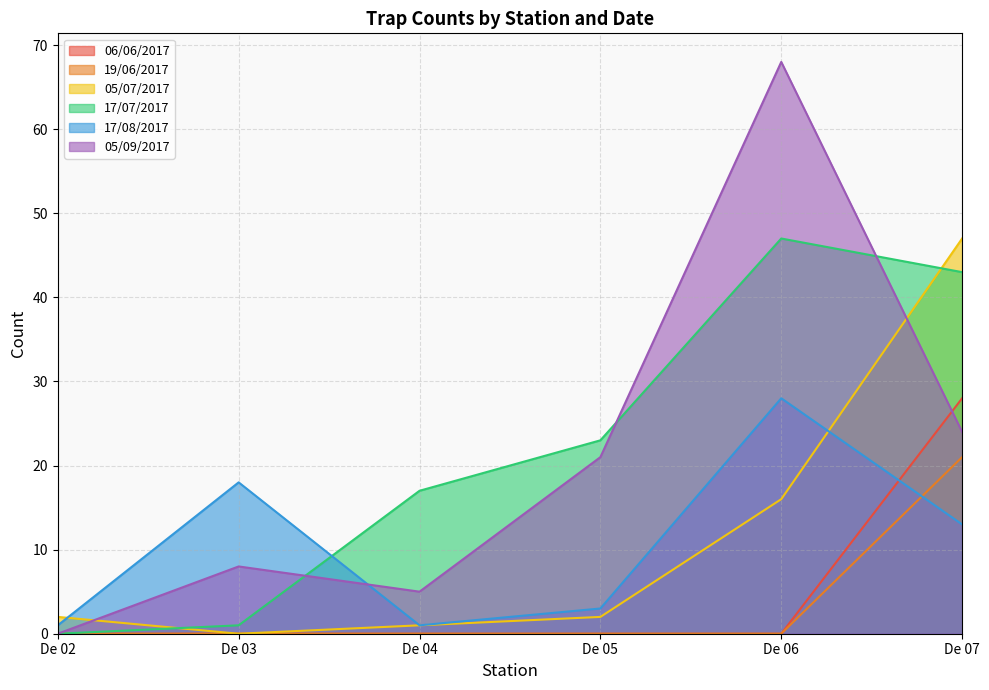

What is the sum of all 06/06/2017 values?

28